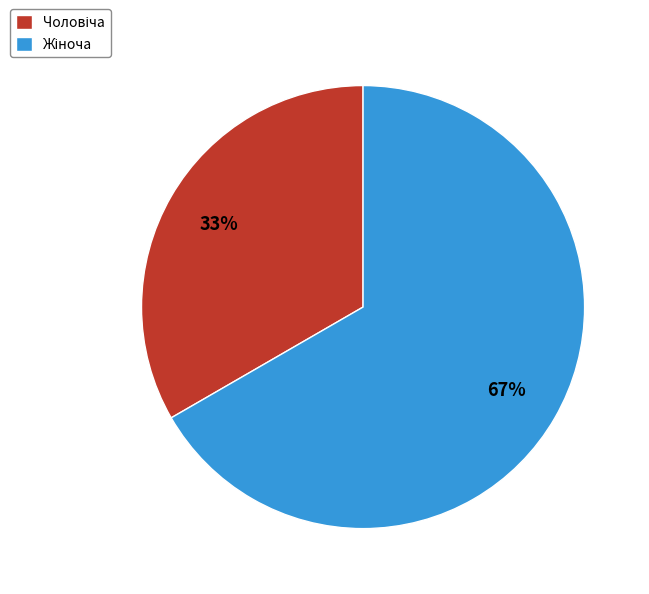

To the nearest percent, what is the average slice percentage?

50%